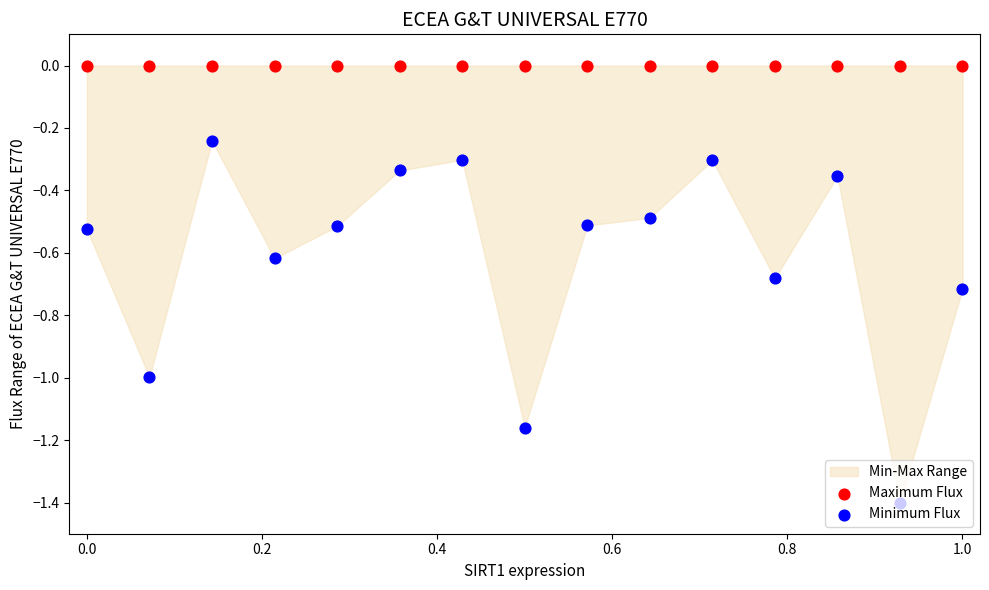

Which series has the largest total across all categories?

Maximum Flux